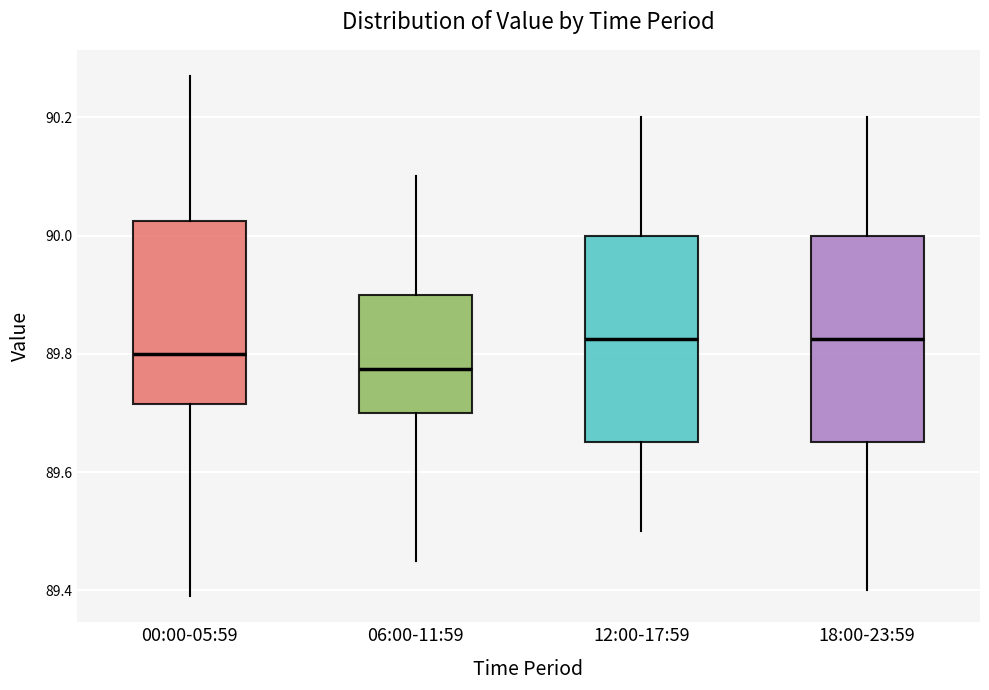

Which box has the lowest median line?

06:00-11:59